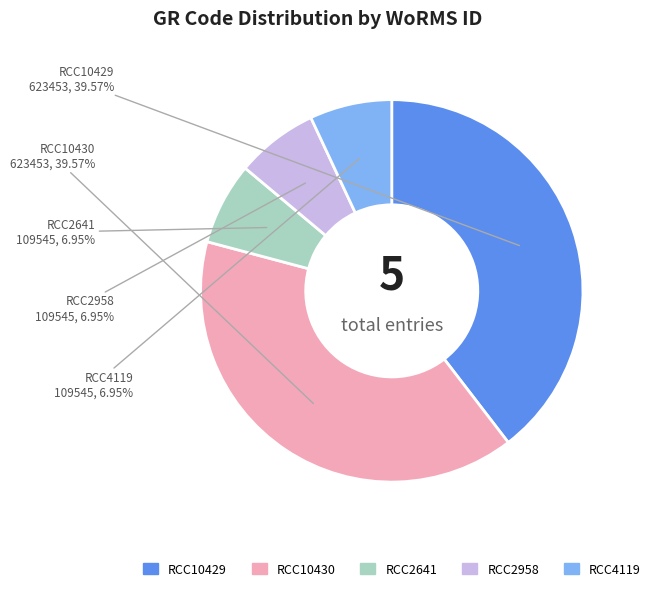

How much of the chart is everything except RCC4119?

93.0%